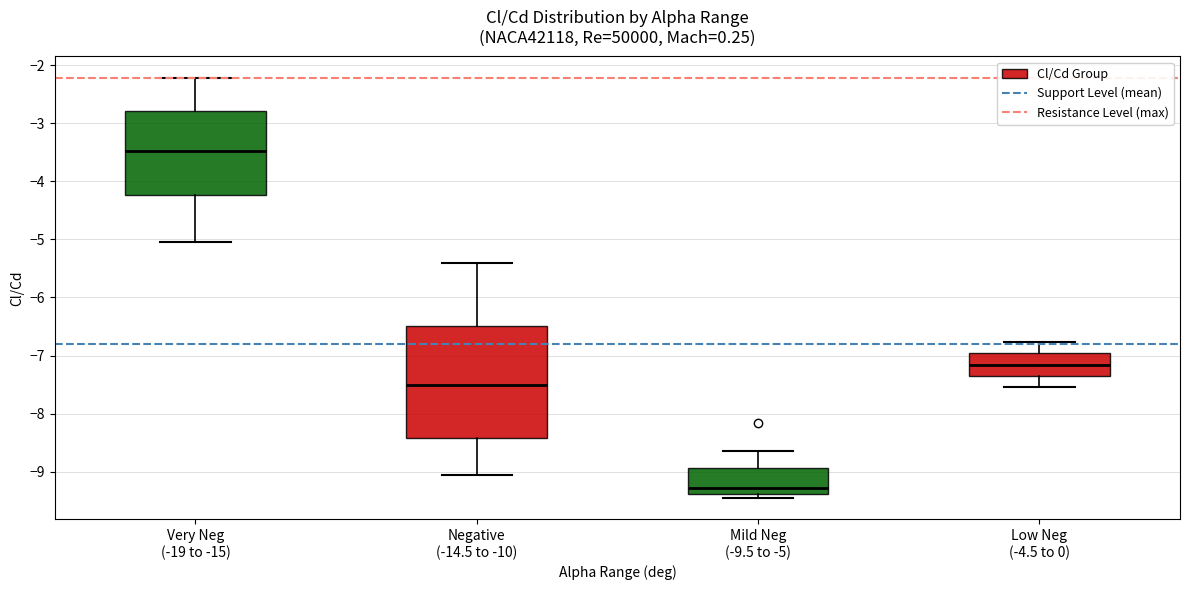

Where does the median line of the box for Very Neg (-19 to -15) sit on the y-axis? The values are not printed on the chart, so give them approximately, as read against the axis.

-3.5